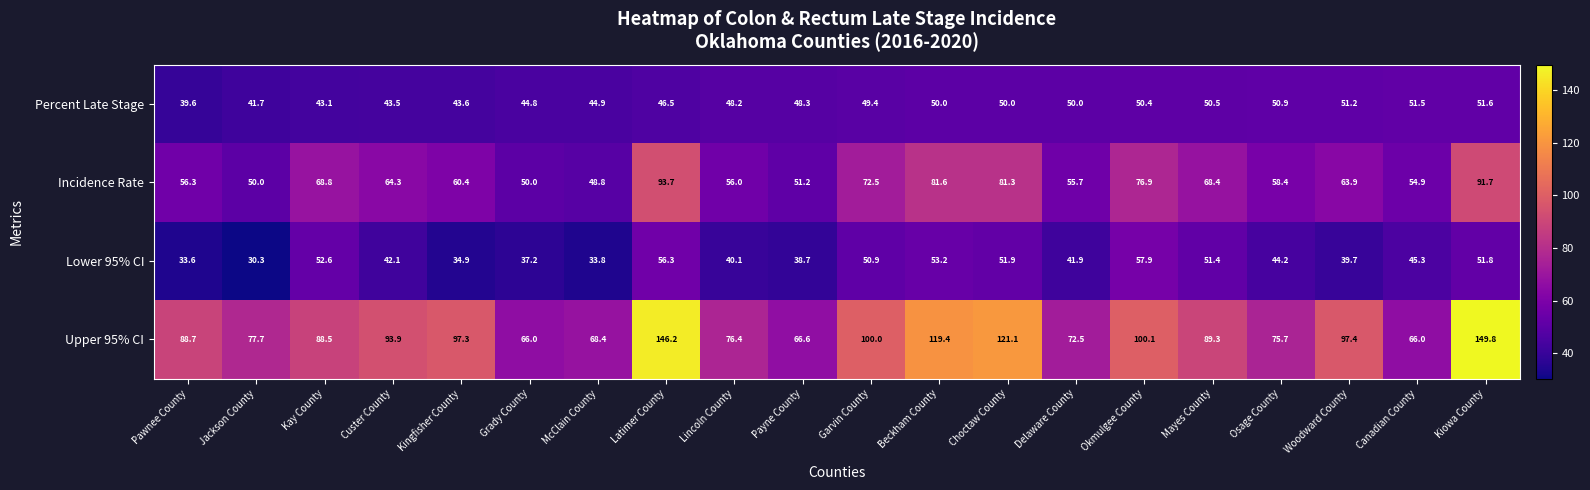

At which category is the sum across all series the highest?

Kiowa County